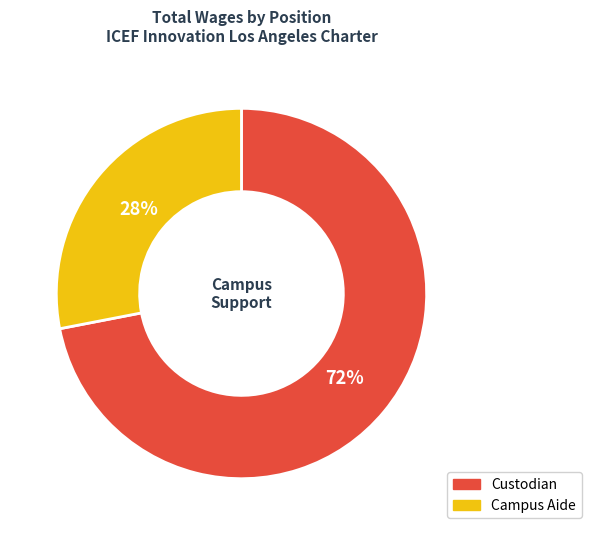

Is there a majority slice in this chart?

Yes